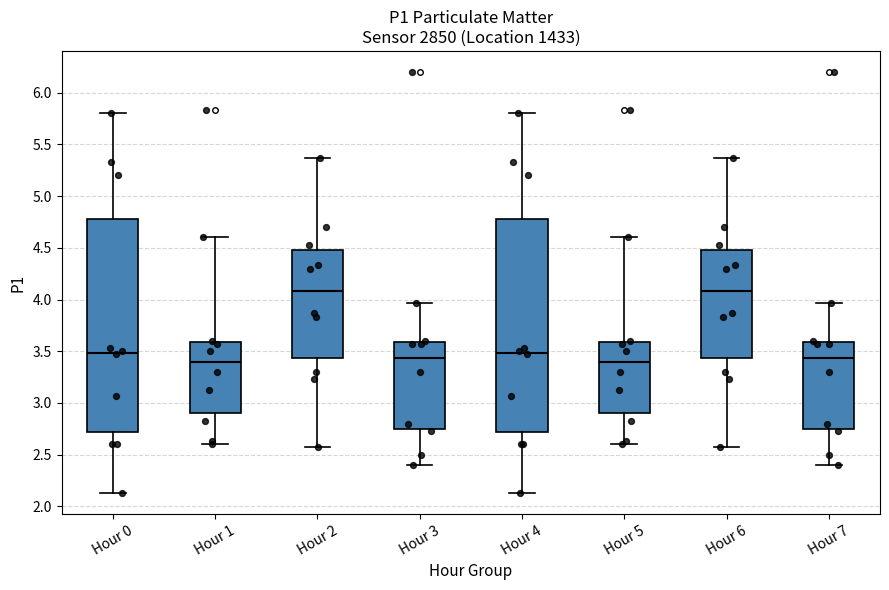

Where does the upper whisker of the box for Hour 2 end on the y-axis? The values are not printed on the chart, so give them approximately, as read against the axis.

5.35